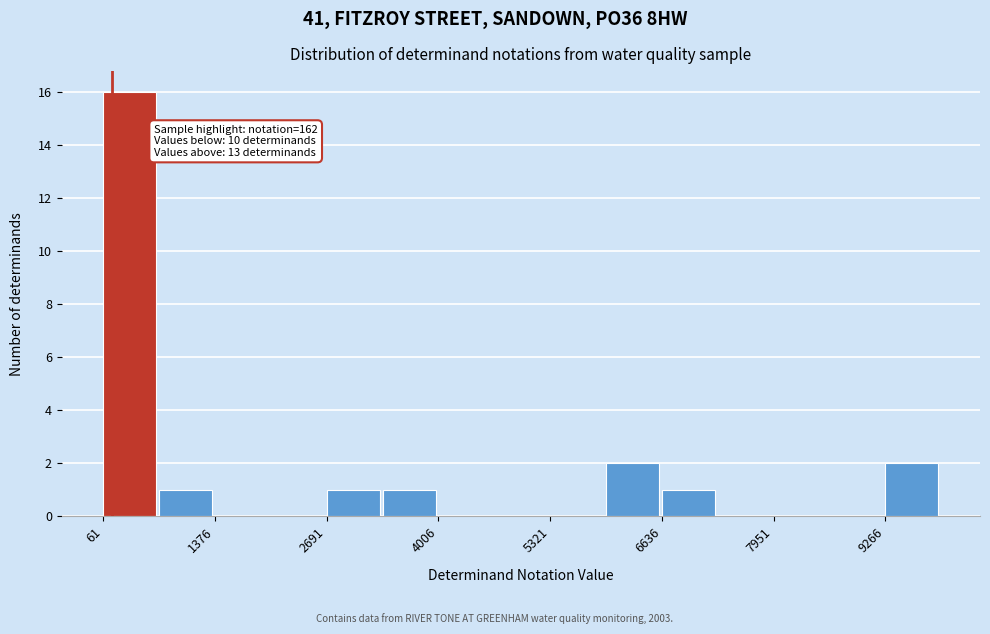

Read against the x-axis, roughly where is the centre of the tallest bar?

400